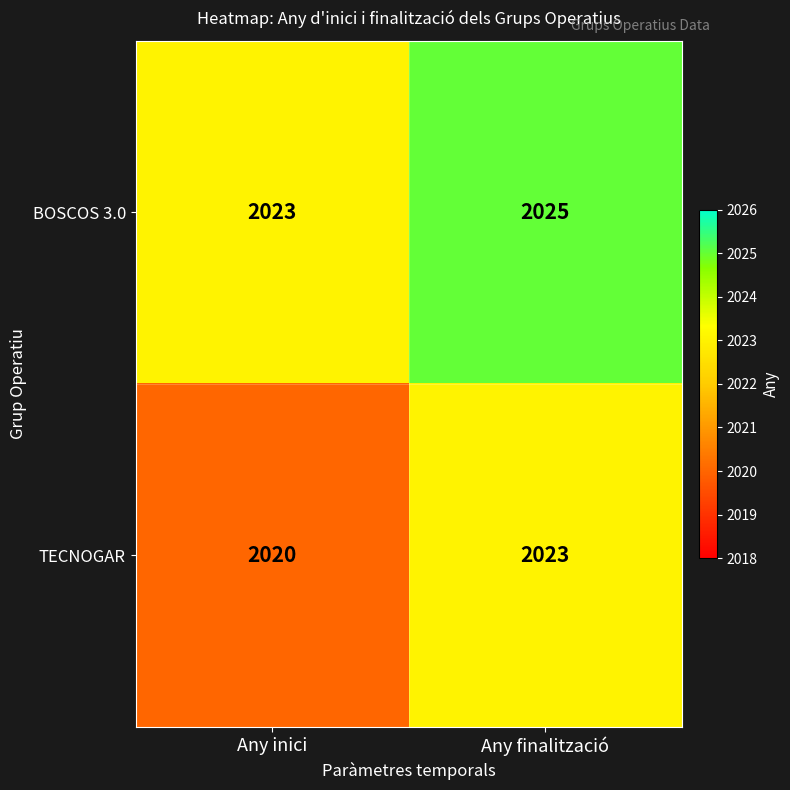

The value of BOSCOS 3.0 at Any finalització is 2025. True or false?

True